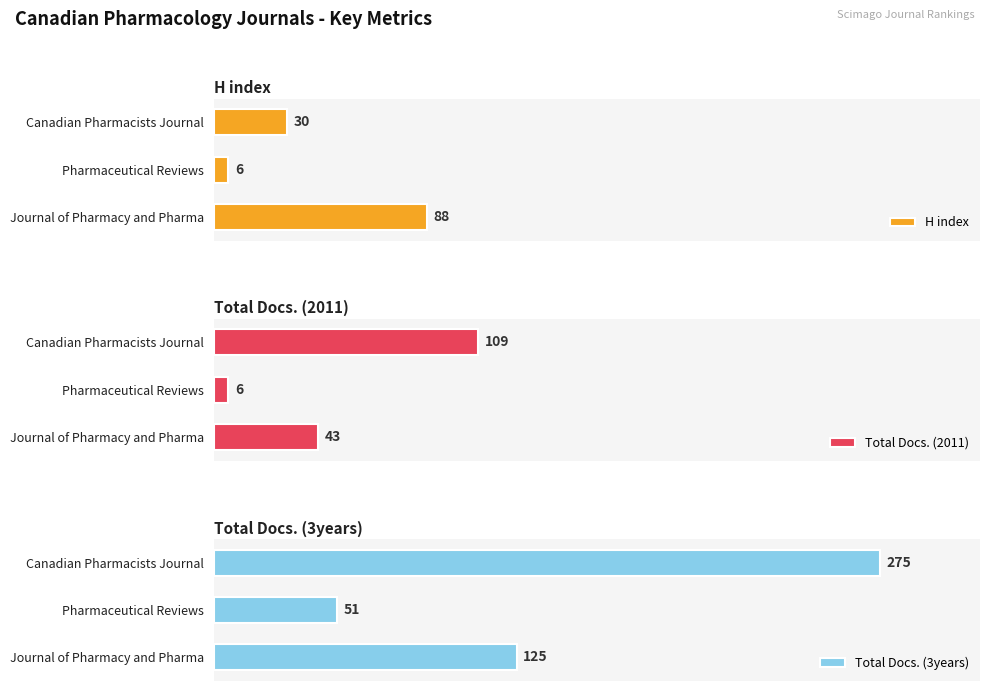

How many data points in H index are above 30?

1